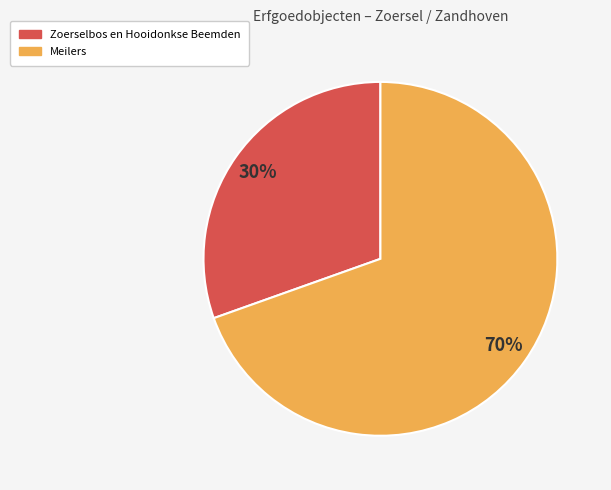

What is the ratio of the value at Meilers to the value at Zoerselbos en Hooidonkse Beemden?

2.3